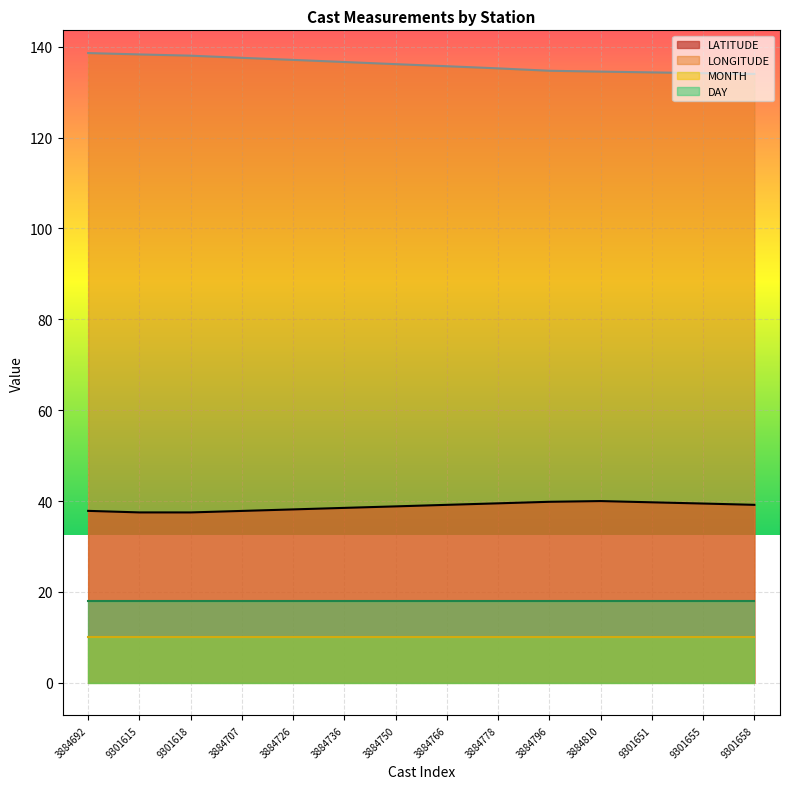

What is the approximate value of LATITUDE at 3884810?

40.0